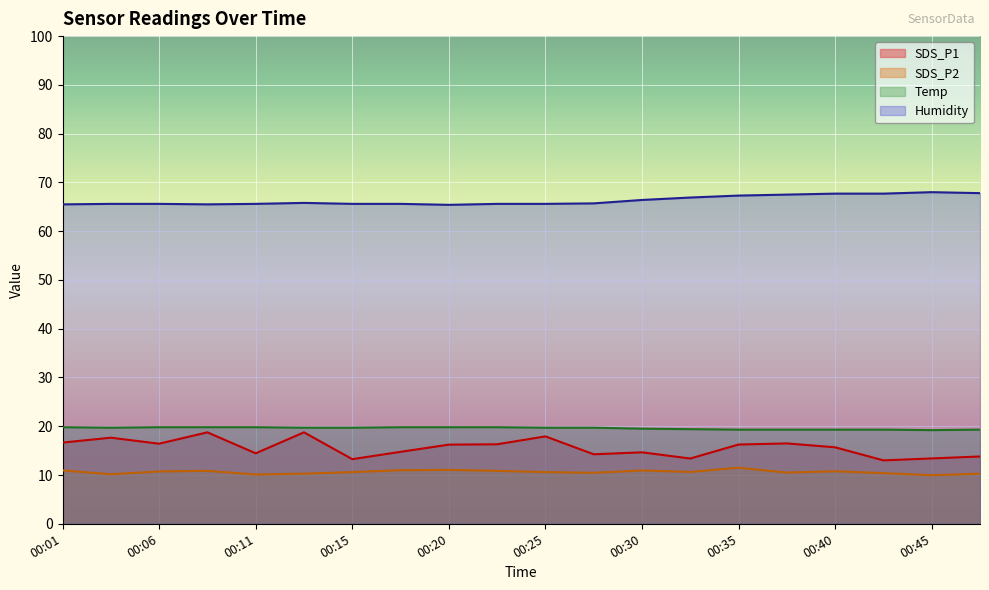

What is the difference between the highest and lowest values at 00:23?

54.7